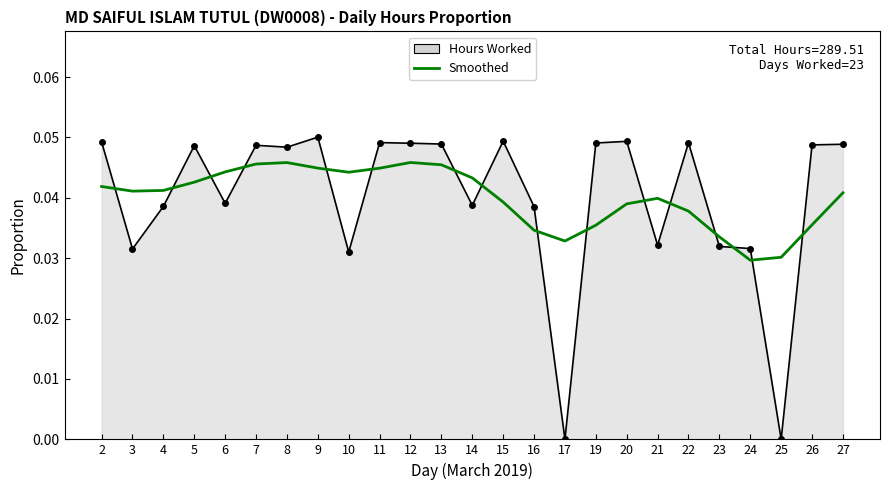

The Hours Worked series shows 0.0 at 16. True or false?

True